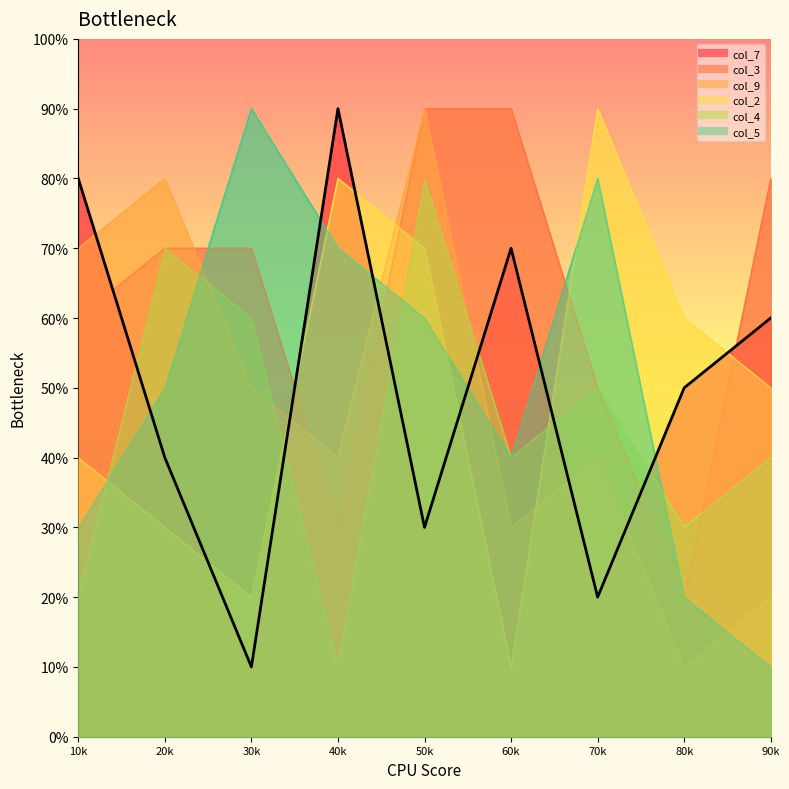

The chart shows a value of 4 at 60k. True or false?

False